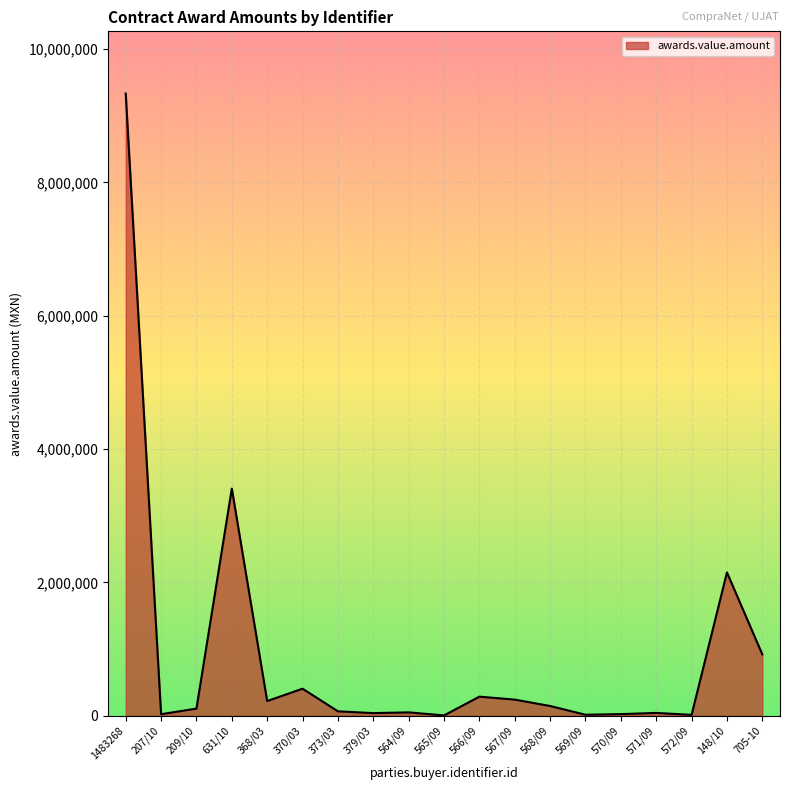

What is the greatest value displayed?

9332461.6